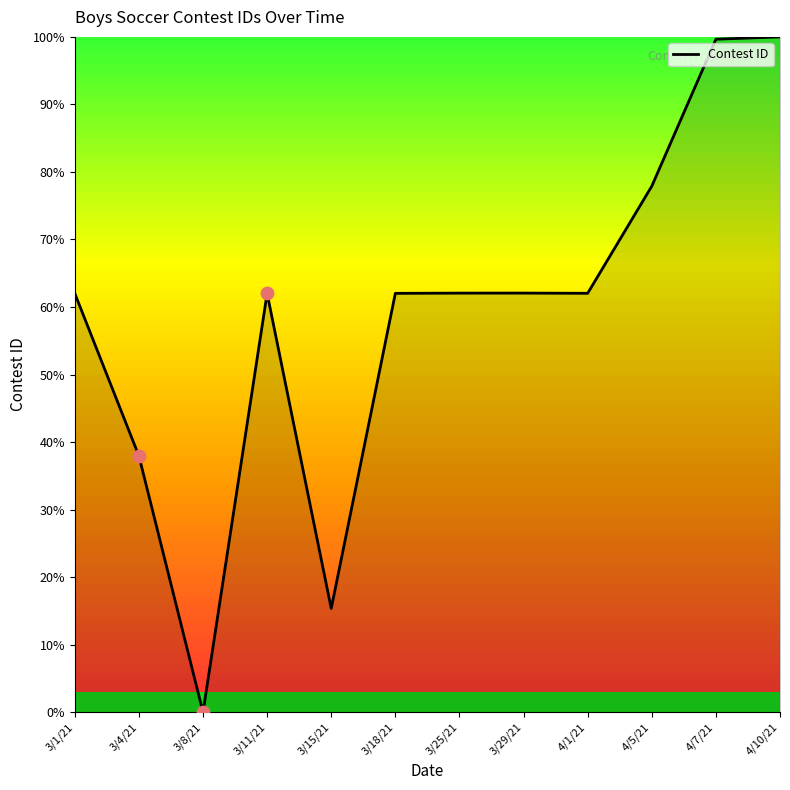

Approximately how many times larger is the value at 4/10/21 compared to 3/18/21?

1.6